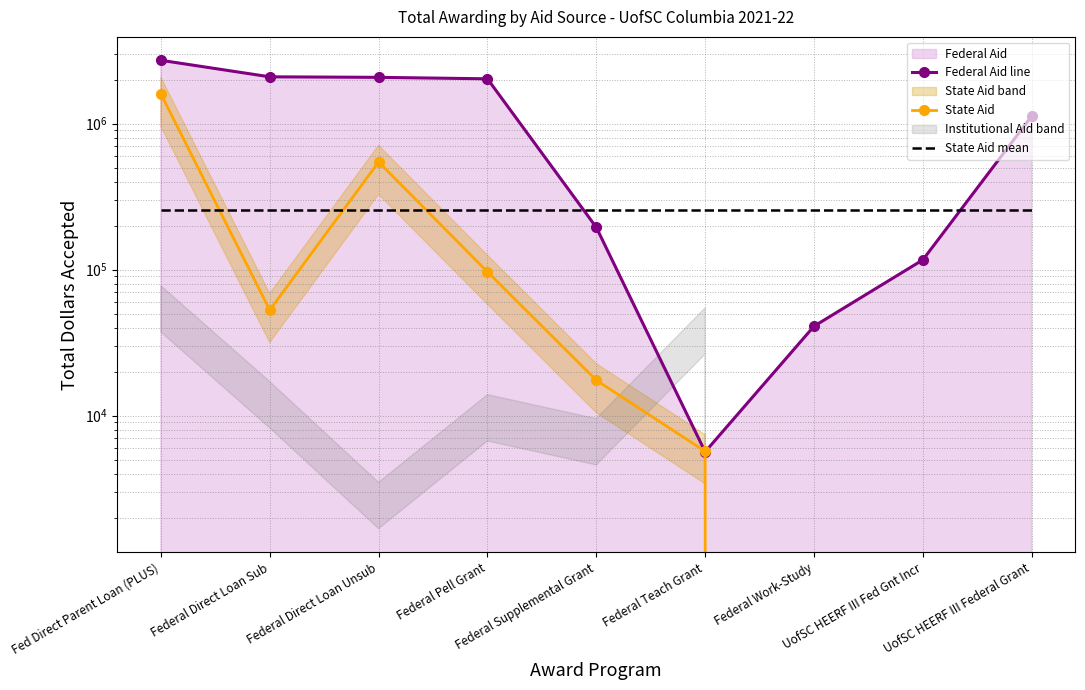

At which label does State Aid mean reach its peak?

Fed Direct Parent Loan (PLUS)